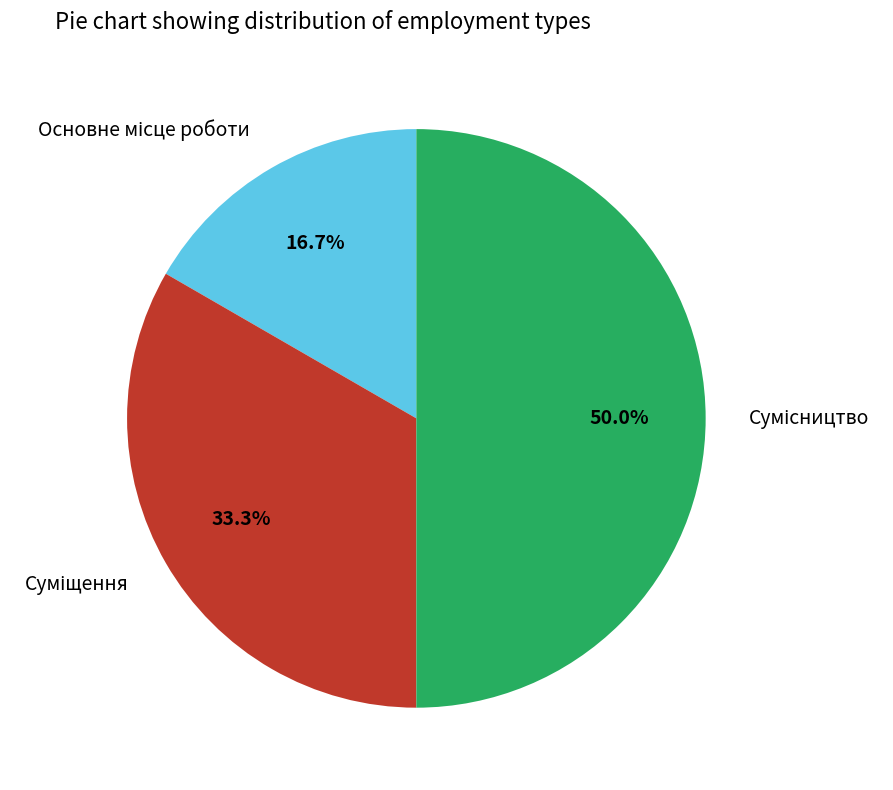

What is the largest slice in the pie chart?

Сумісництво